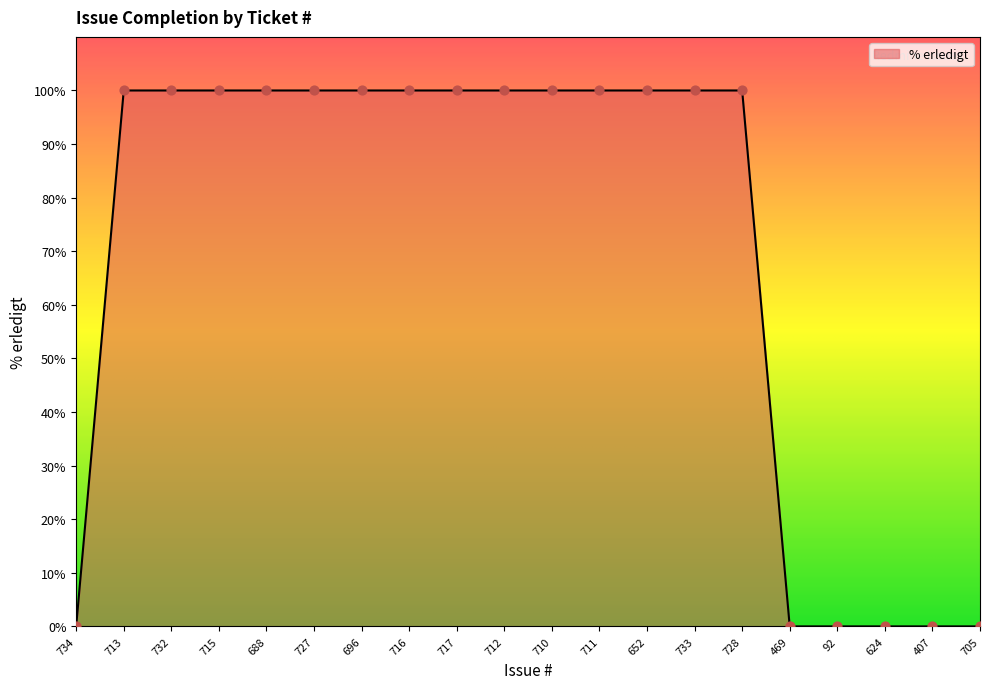

Approximately how many times larger is the value at 696 compared to 652?

1.0